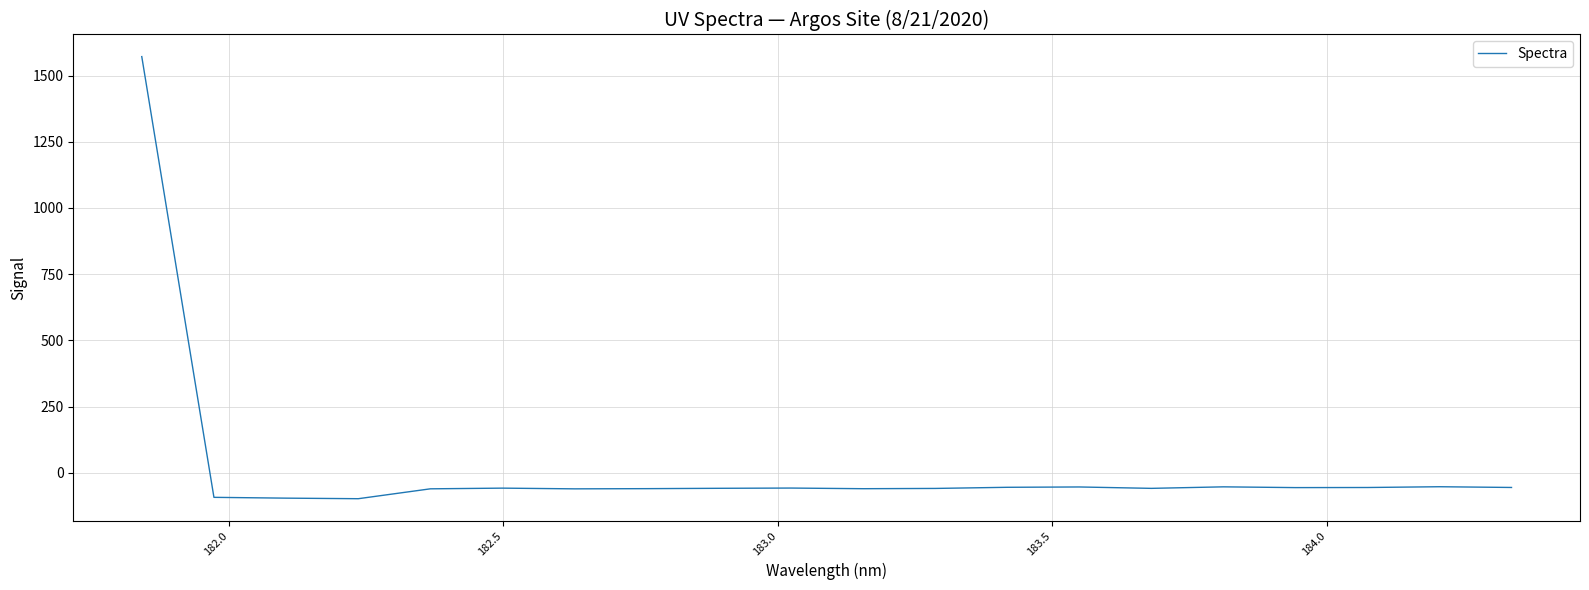

What is the difference between the maximum and minimum values?

1669.8